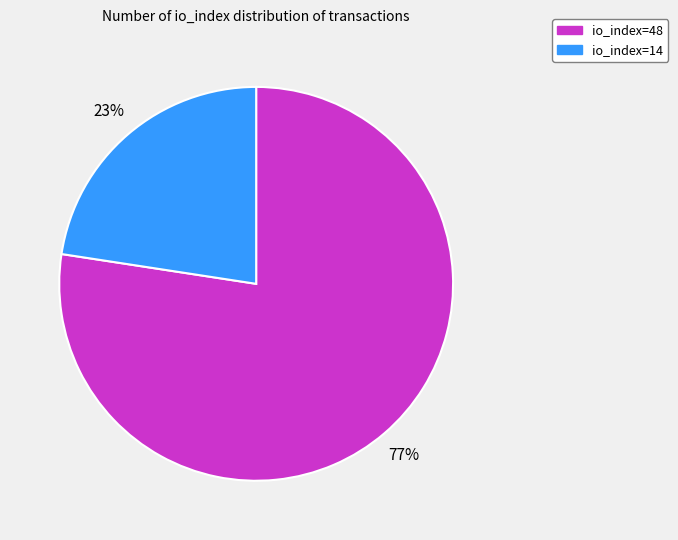

To the nearest percent, what is the combined percentage of io_index=48 and io_index=14?

100%